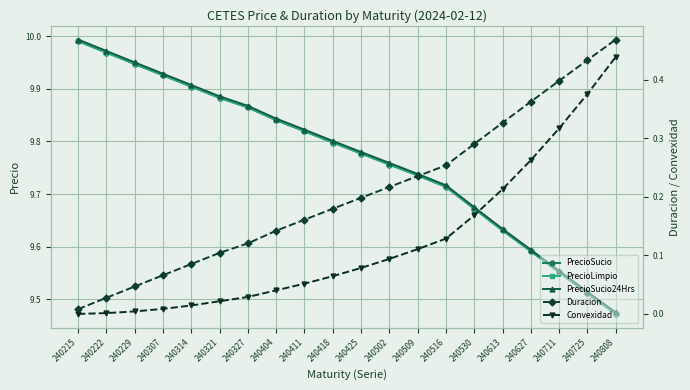

What is the difference between the maximum and minimum values in the PrecioSucio series?

0.5